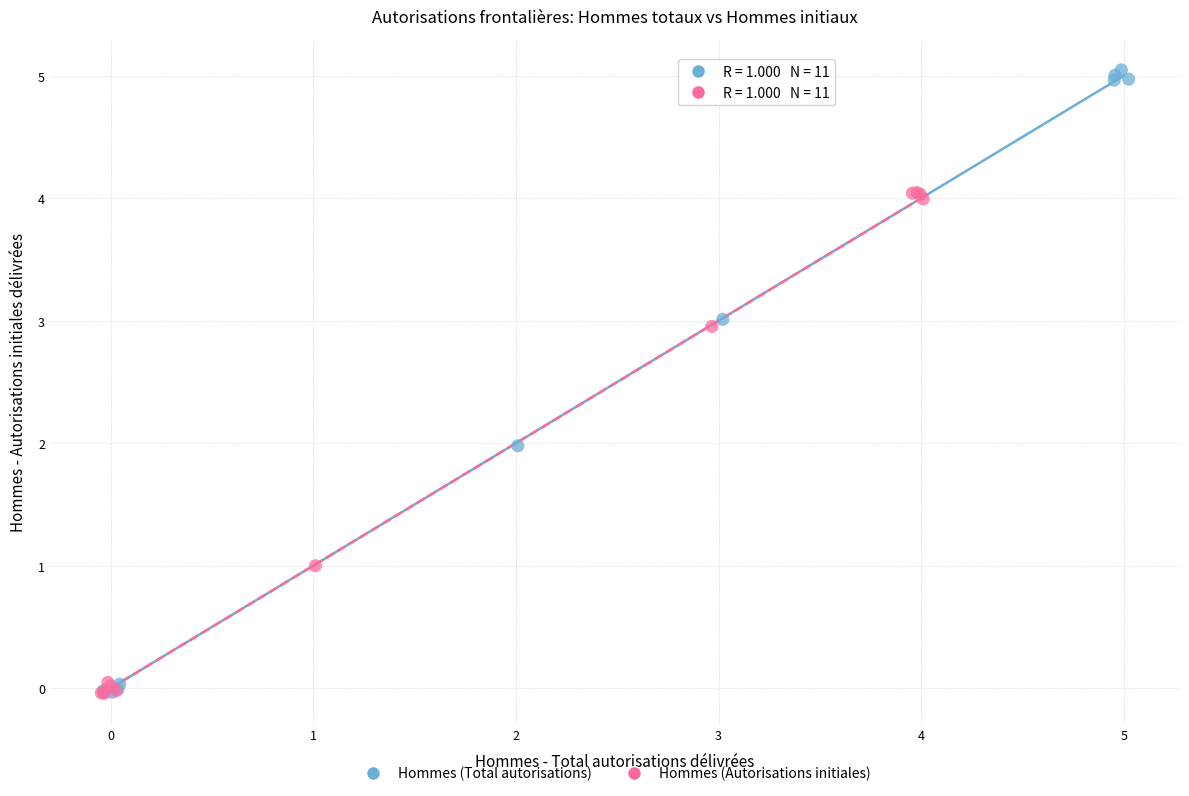

Which series contains the highest Y value?

Hommes (Total autorisations)